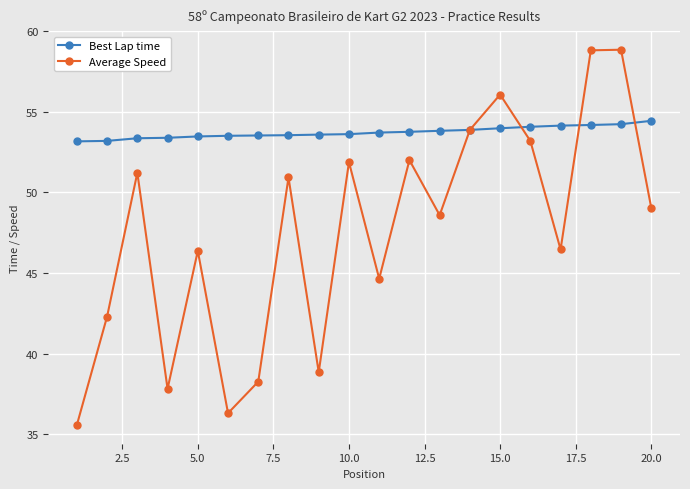

What is the highest value of the Best Lap time series?

54.4